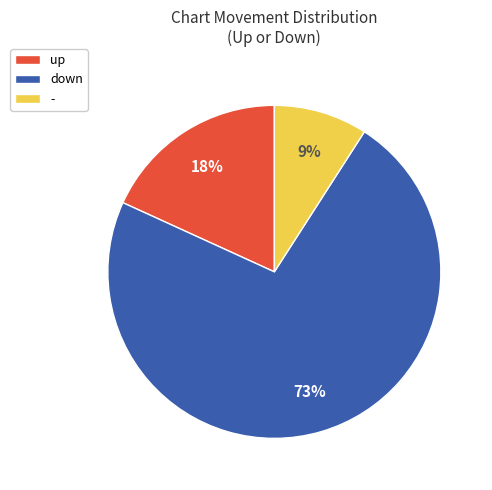

Does up represent more than half of the total?

No